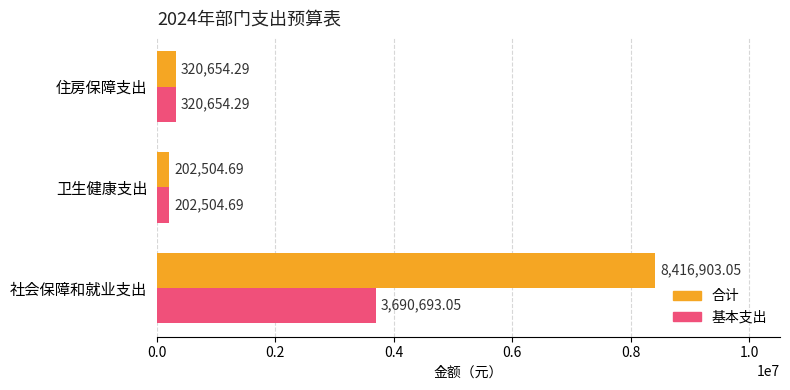

At which category does the chart reach its minimum across all series?

卫生健康支出